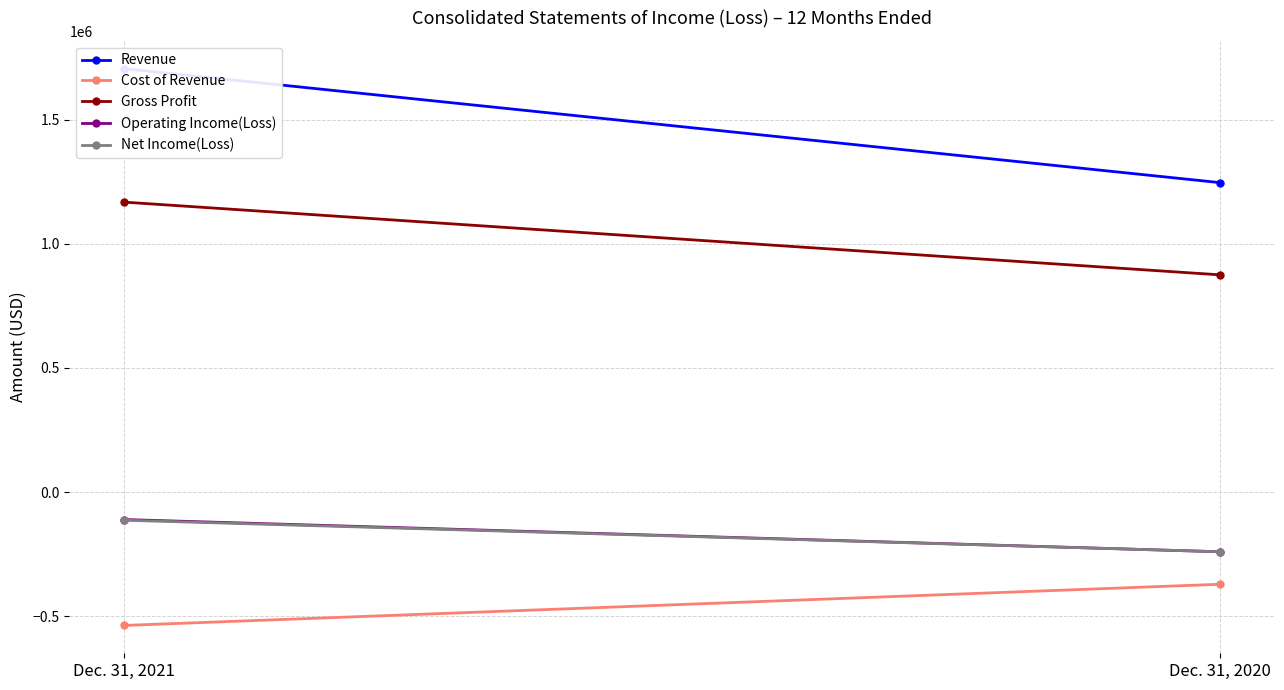

Rank the categories by Gross Profit value from lowest to highest.

Dec. 31, 2020, Dec. 31, 2021